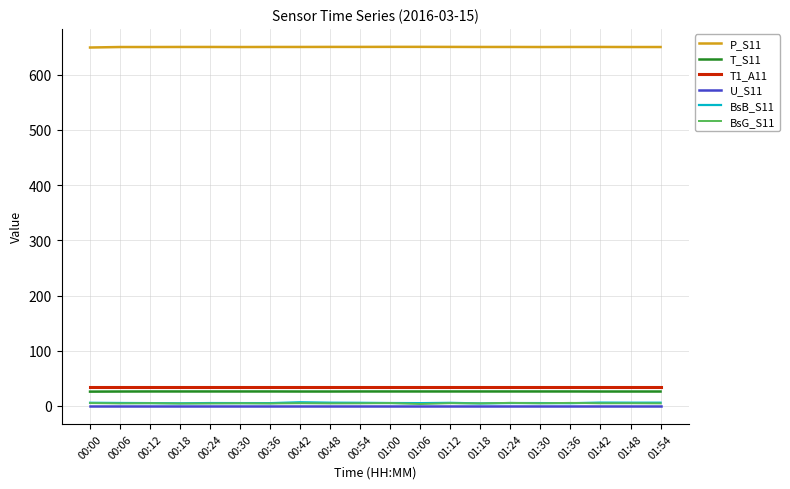

What is the sum of the T_S11 values at 01:18 and 00:24?

52.6